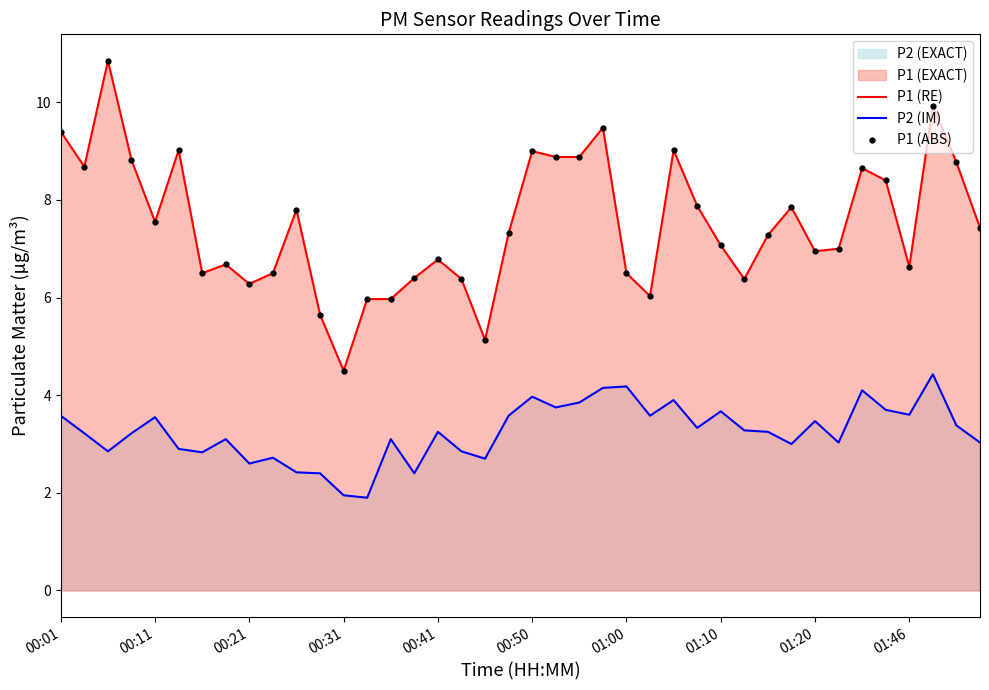

Where is the first local minimum for P1 (ABS)?

00:11